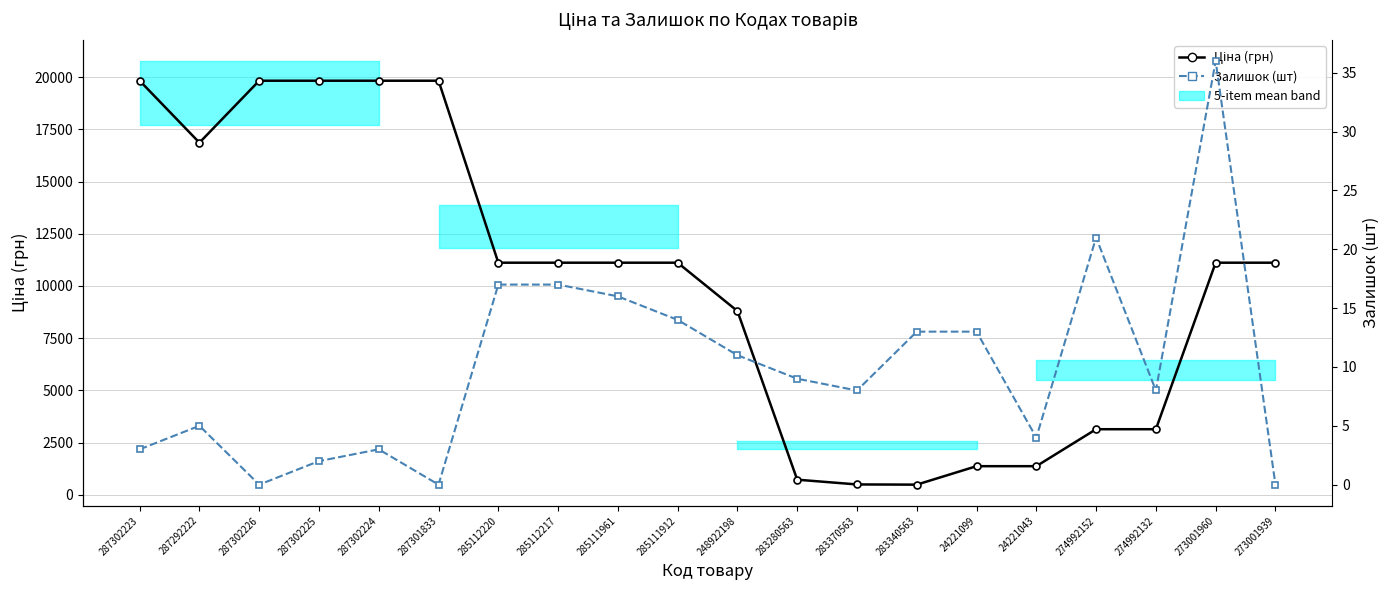

List the series in order of their peak value, lowest first.

Залишок (шт), Ціна (грн)